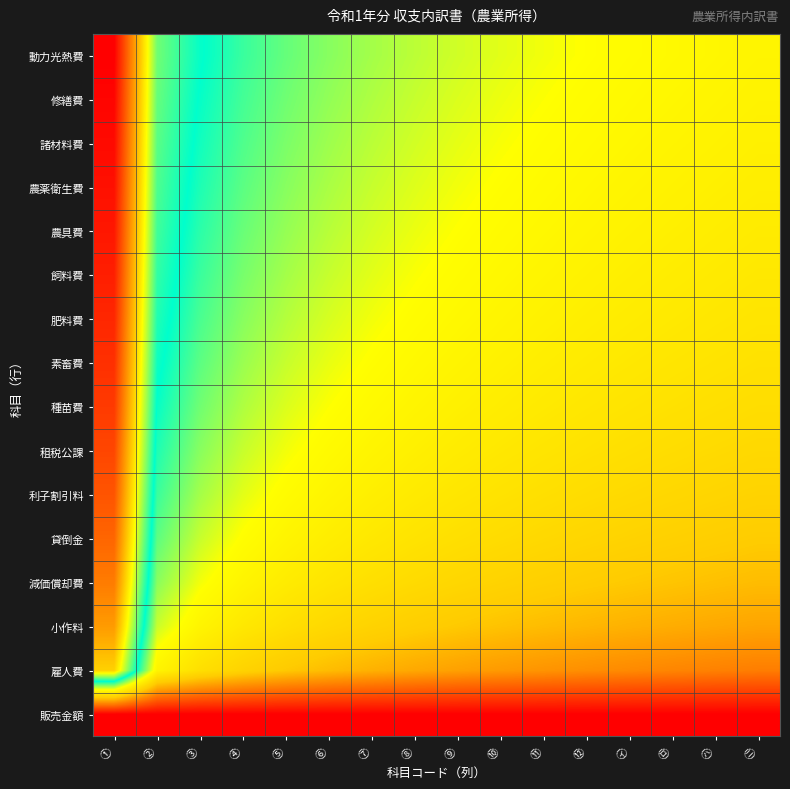

How many data points does each series have?

16